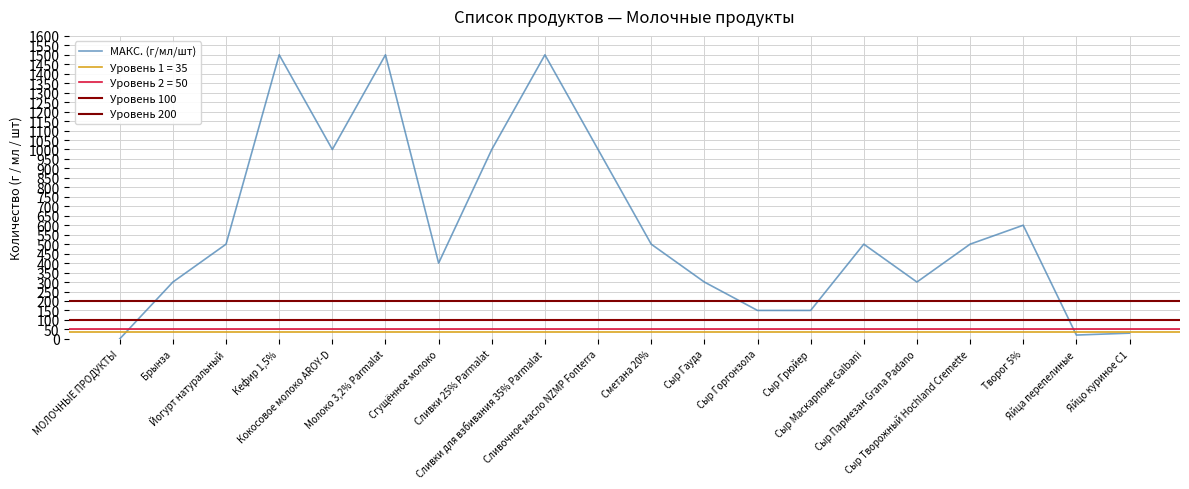

What is the label of the 20th point from the right?

МОЛОЧНЫЕ ПРОДУКТЫ